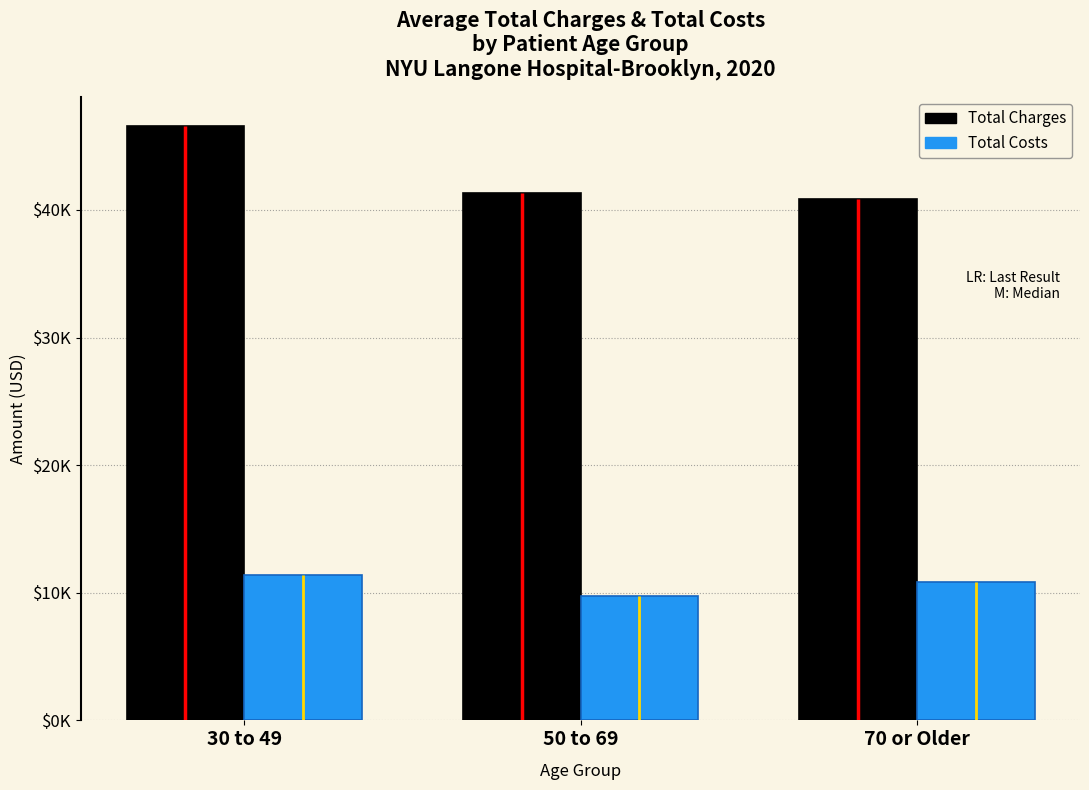

What is the difference between the second highest and minimum values in the Total Charges series?

451.2